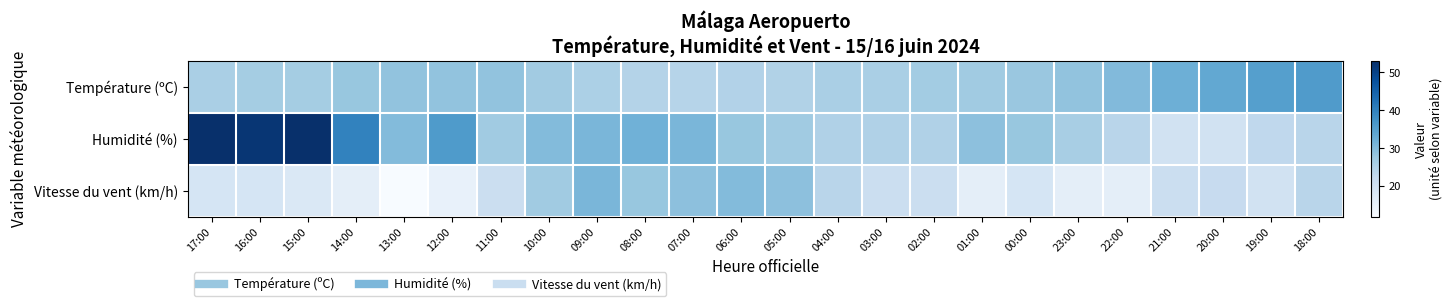

Which category has the highest value across all series?

17:00